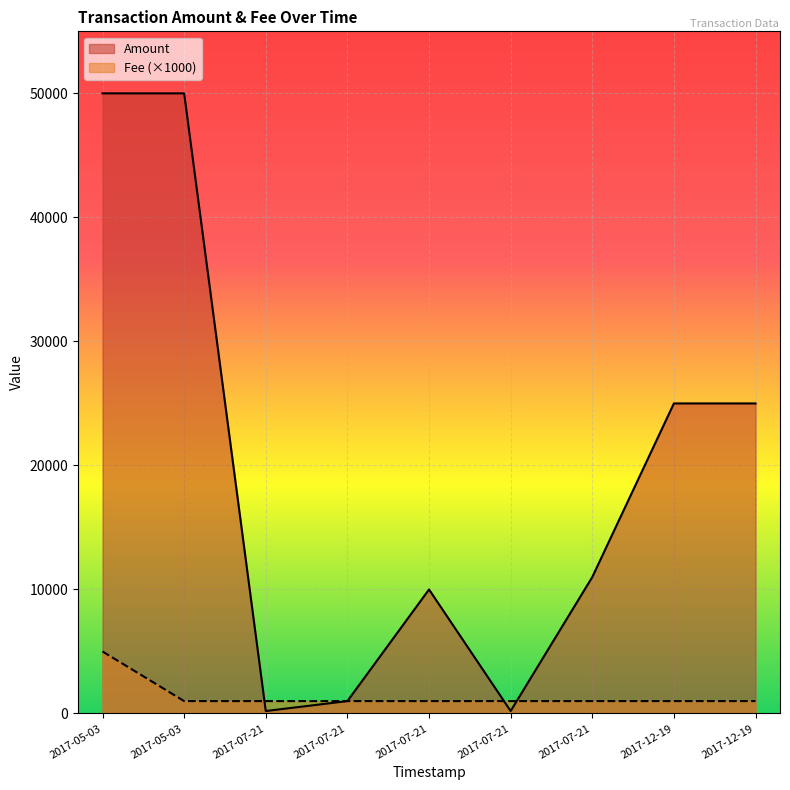

Where does the Amount series first go above 10999?

2017-05-03